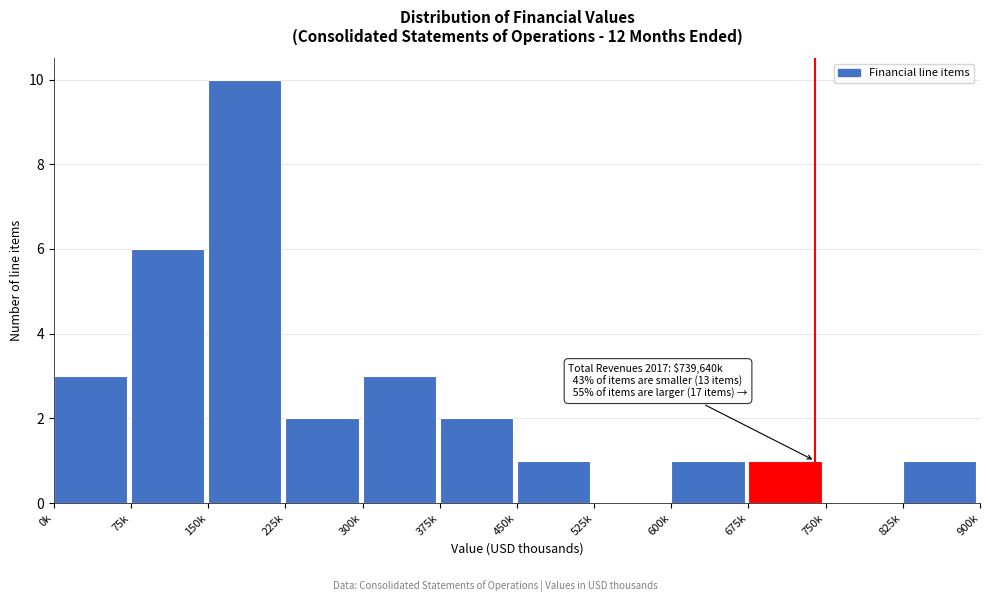

Reading right to left, what are all the values shown in this chart?

825k=1	750k=0	675k=1	600k=1	525k=0	450k=1	375k=2	300k=3	225k=2	150k=10	75k=6	0k=3